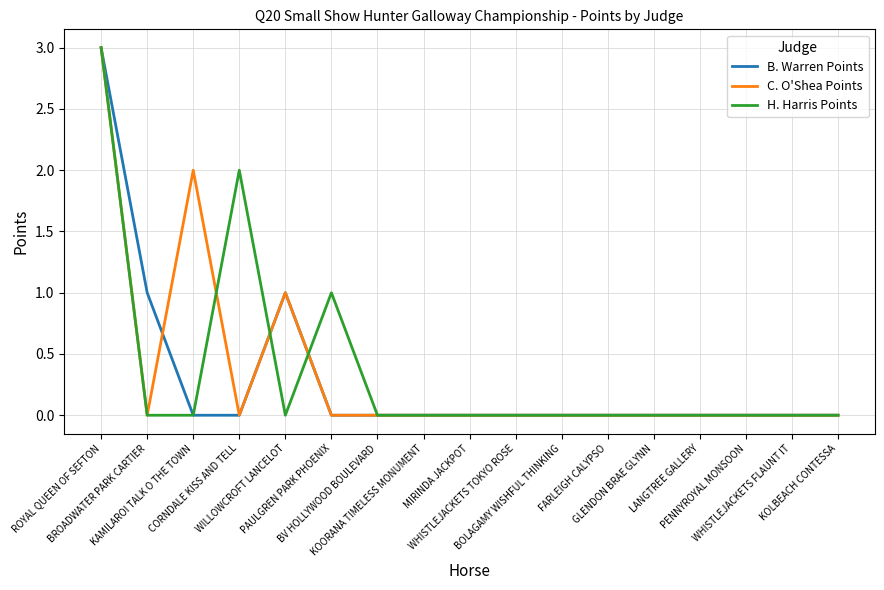

What position from the left is FARLEIGH CALYPSO?

12